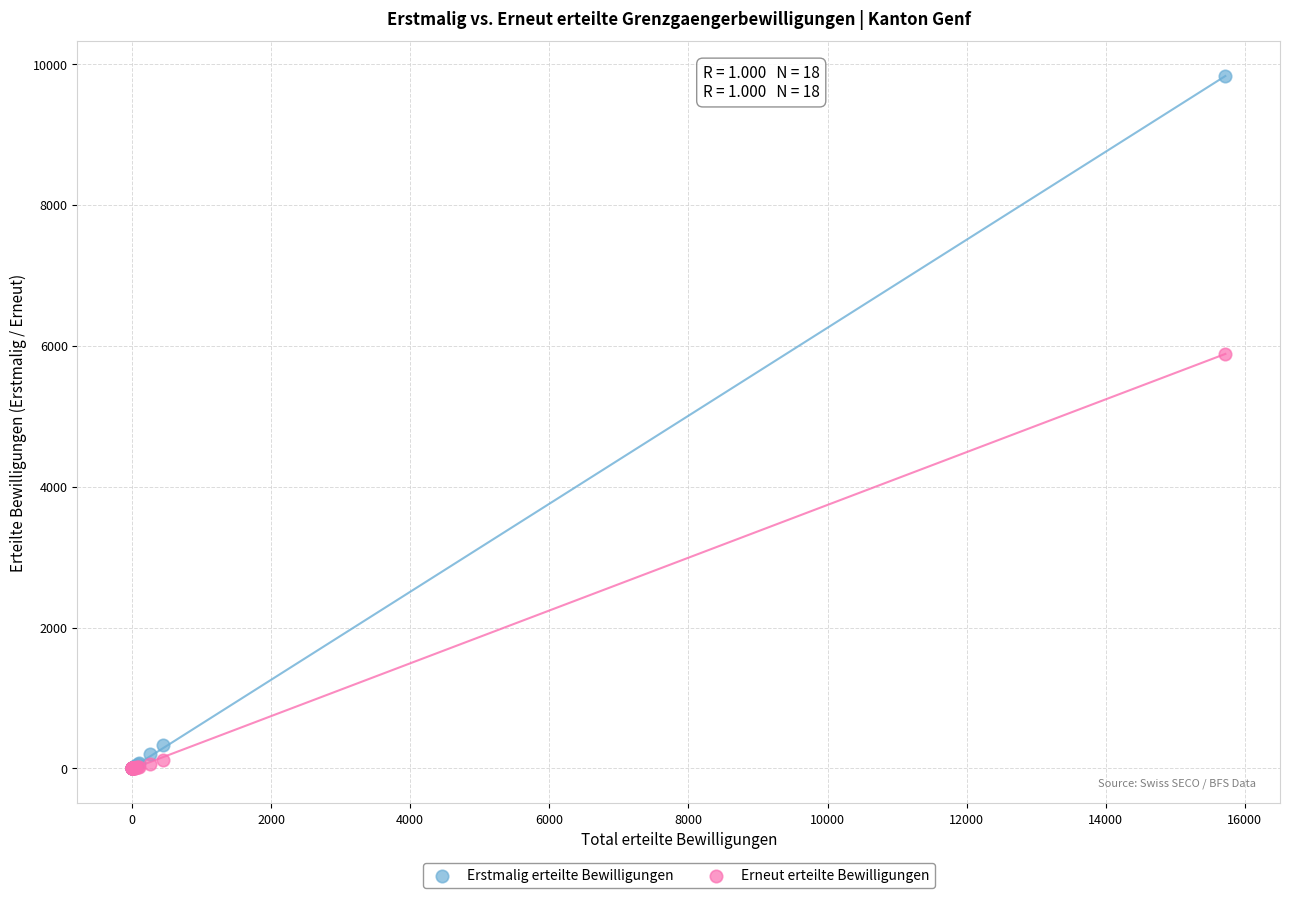

Across all series, what Y value is closest to 4916?

5888